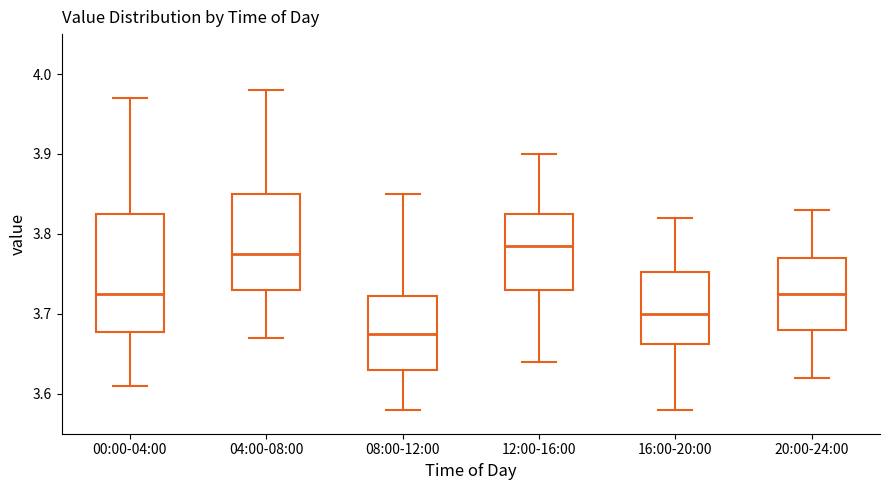

Where does the lower whisker of the box for 20:00-24:00 end on the y-axis? The values are not printed on the chart, so give them approximately, as read against the axis.

3.62